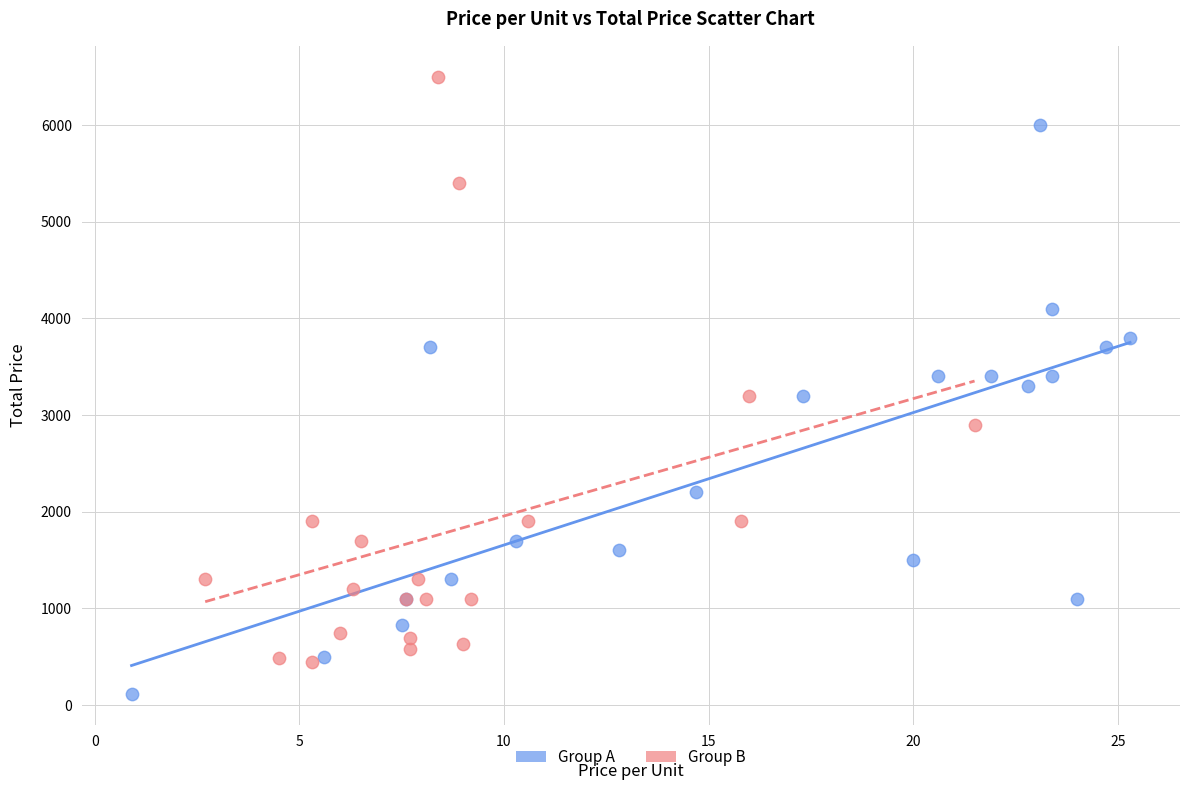

Which series reaches the minimum Y coordinate?

Group A